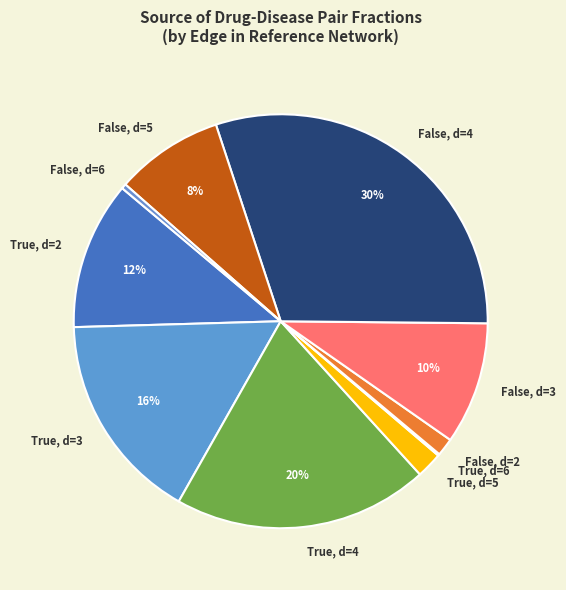

Is there a majority slice in this chart?

No